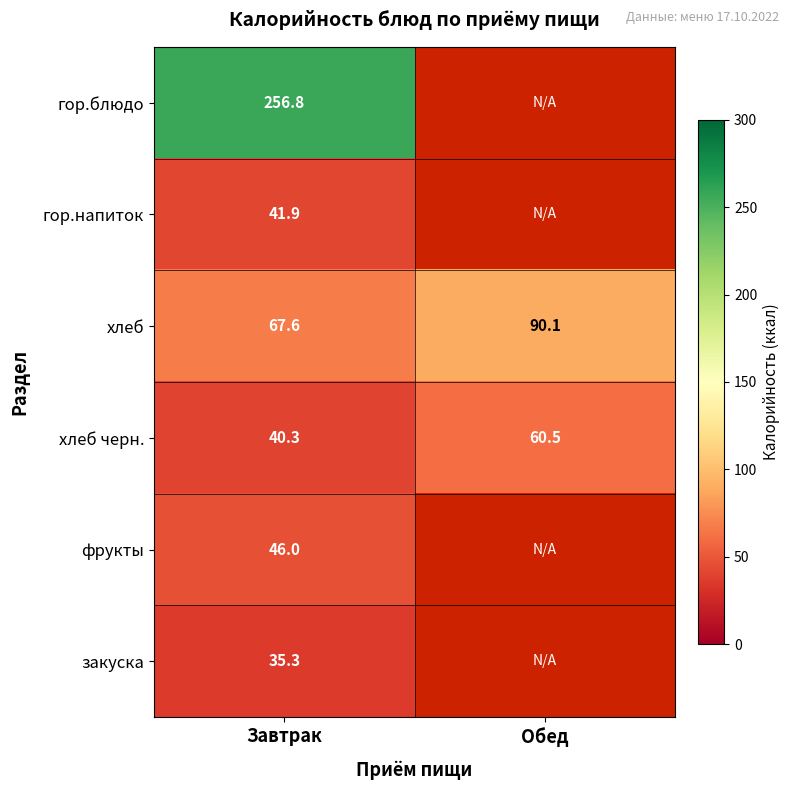

Where does the хлеб series first go above 90?

Обед